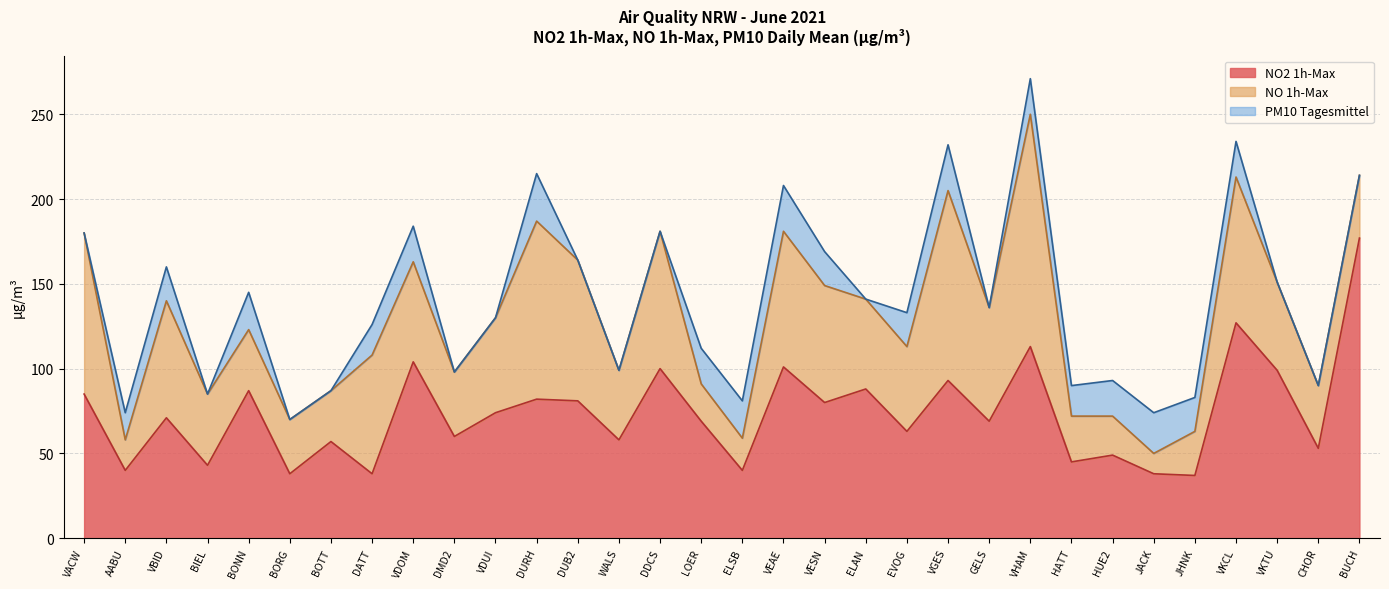

What is the sum of all NO2 1h-Max values?

2359